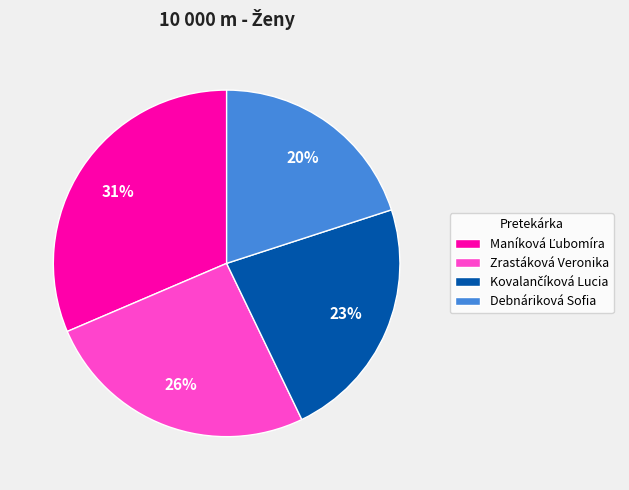

The Zrastáková Veronika slice represents 17% of the pie. True or false?

False